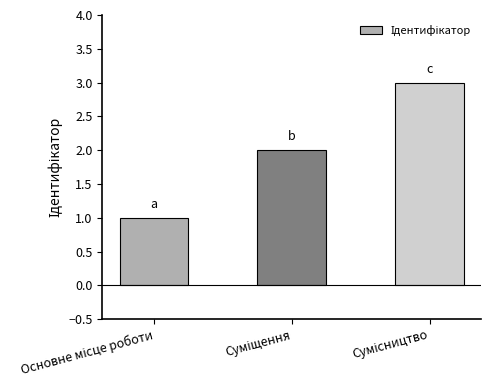

What is the sum of all values?

6